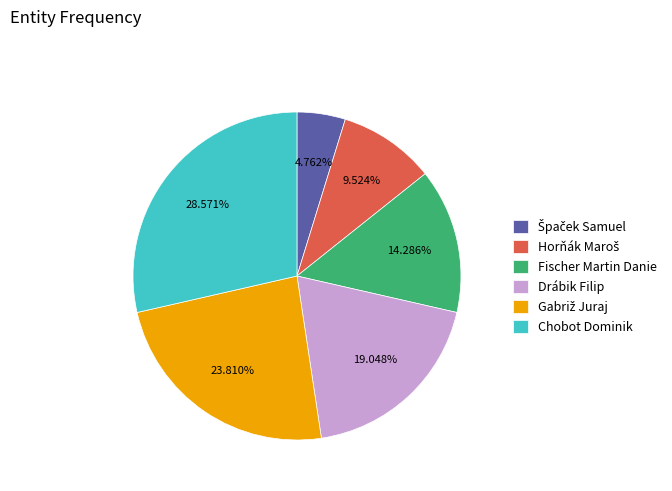

Does any single category account for the majority?

No